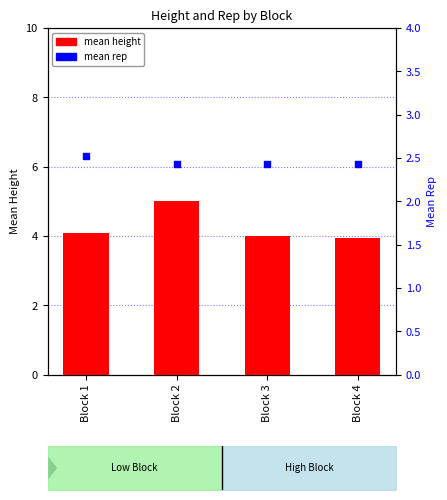

Which series has the largest Y range (max minus min)?

mean_height